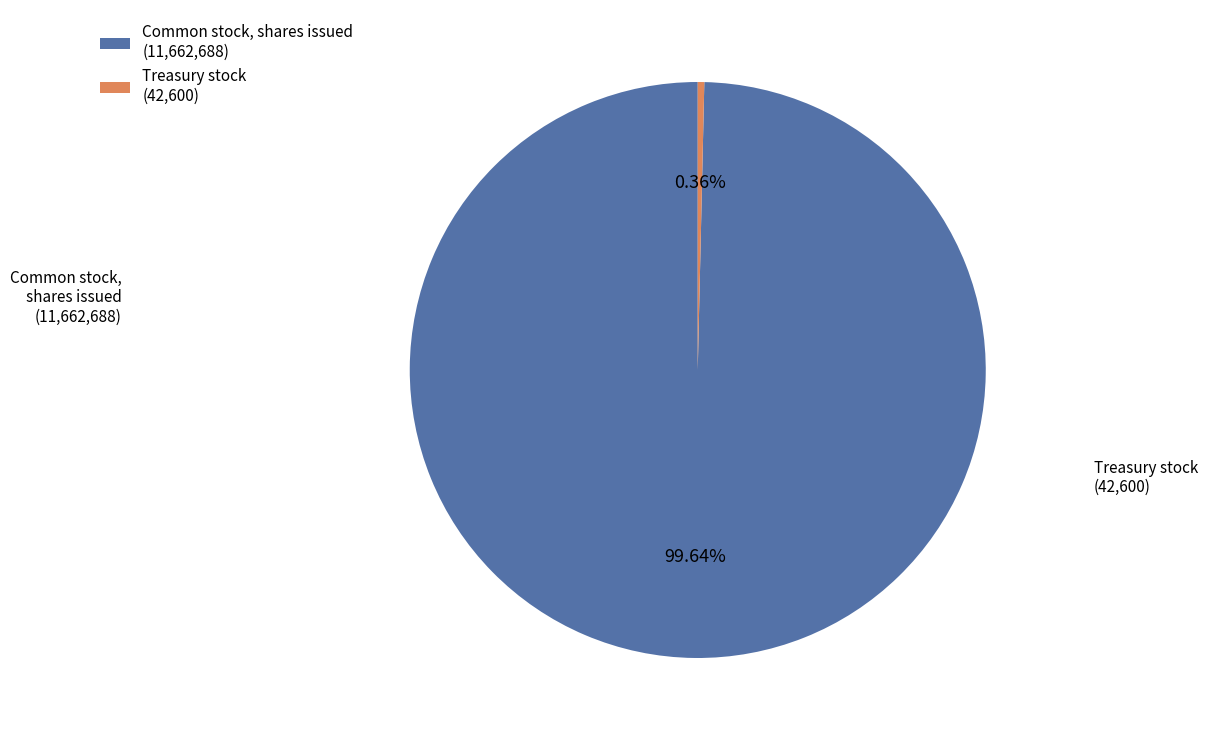

To the nearest percent, what is the difference between the largest and smallest slice percentages?

99%